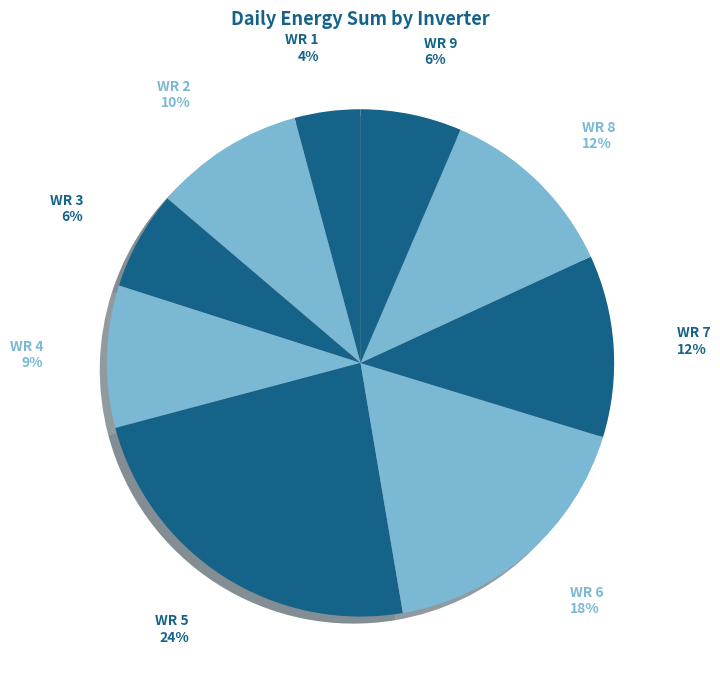

How many slices are in this pie chart?

9